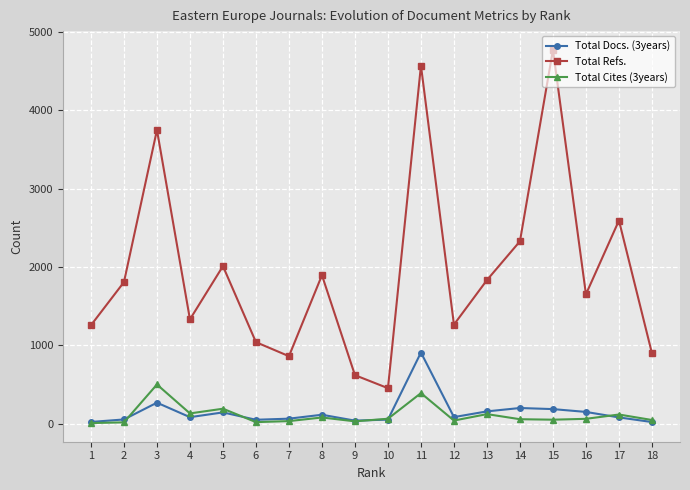

Which series changed the most between 3 and 5?

Total Refs.